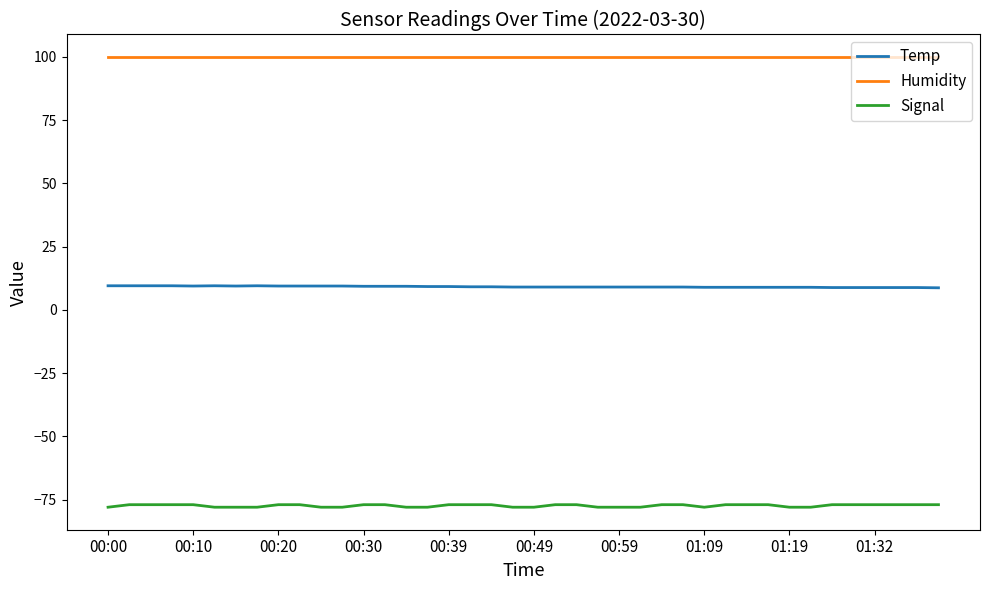

Which series has the largest total across all categories?

Humidity